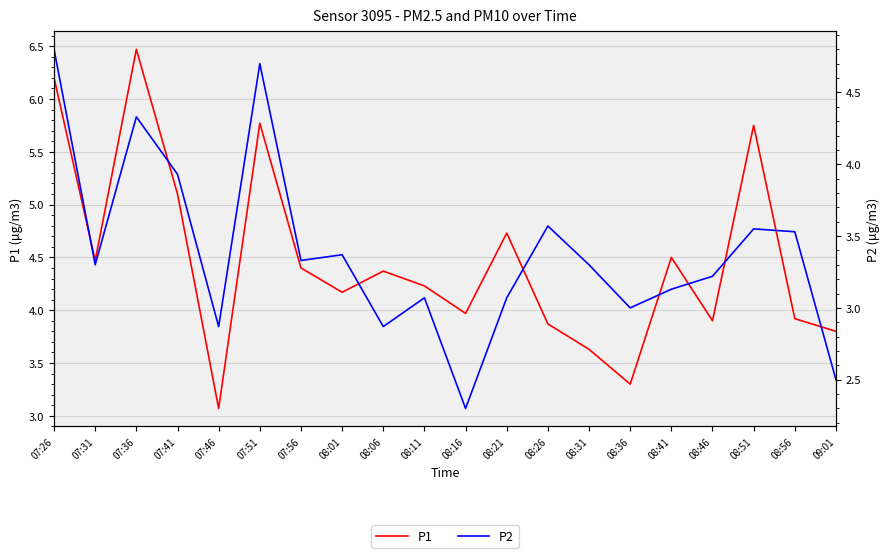

What is the difference between the maximum and minimum values in the P2 series?

2.5